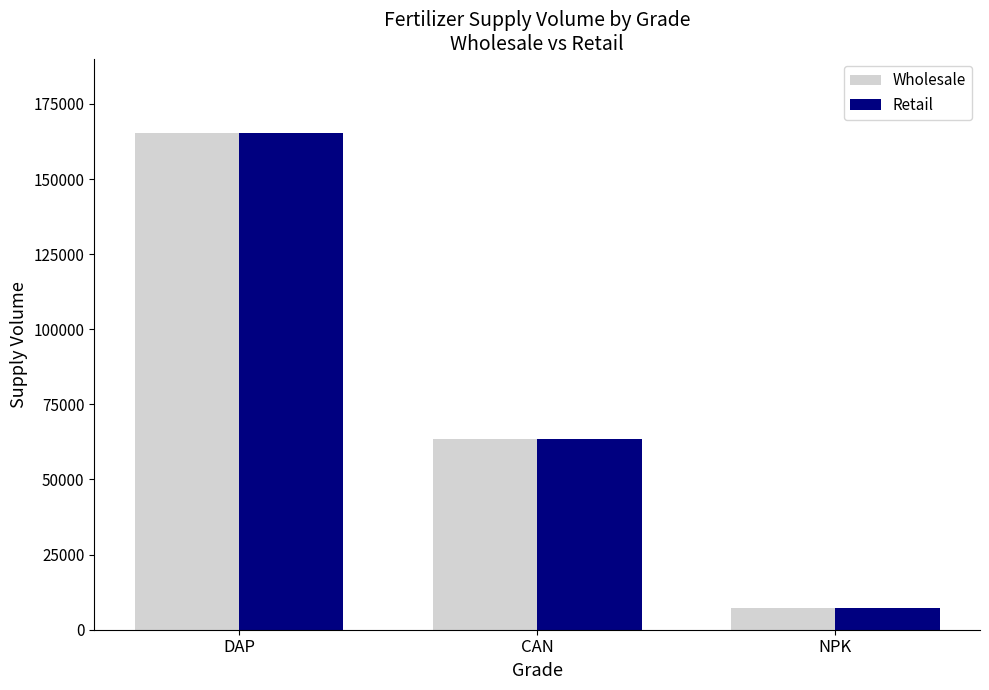

Rank the categories by Retail value from highest to lowest.

DAP, CAN, NPK